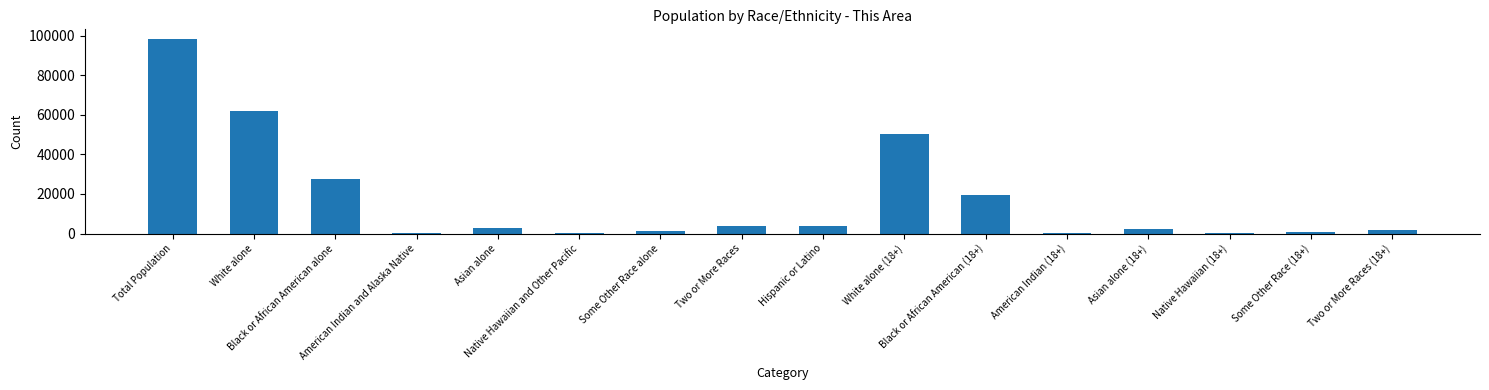

What is the greatest value displayed?

98231